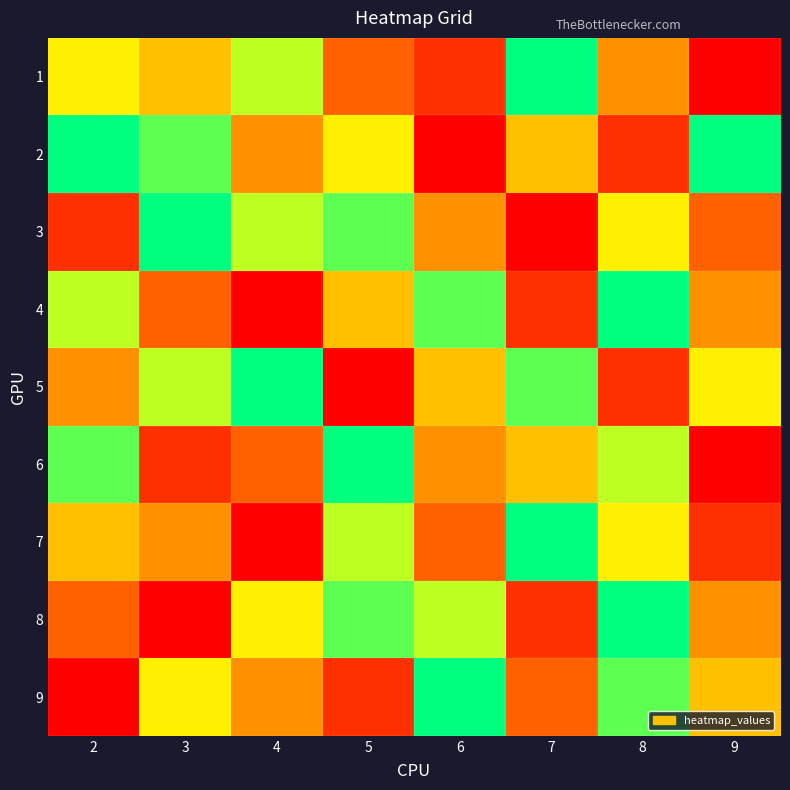

Which series has the largest total across all categories?

2